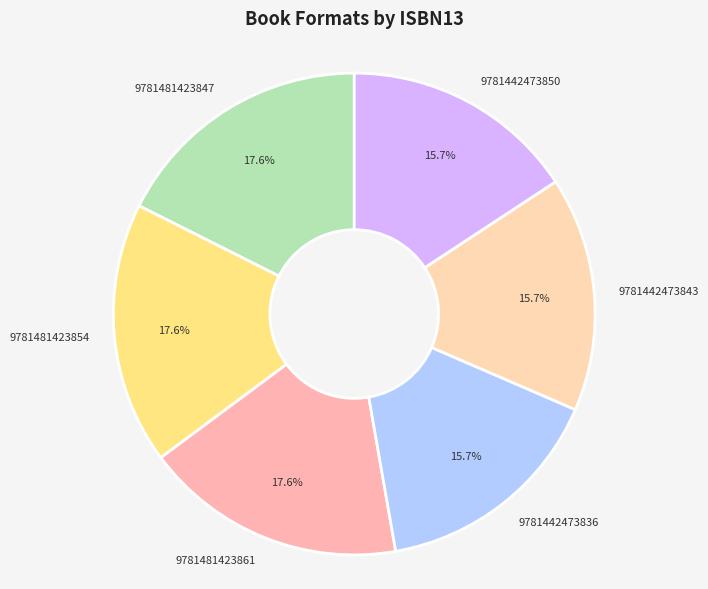

Does any single category account for the majority?

No